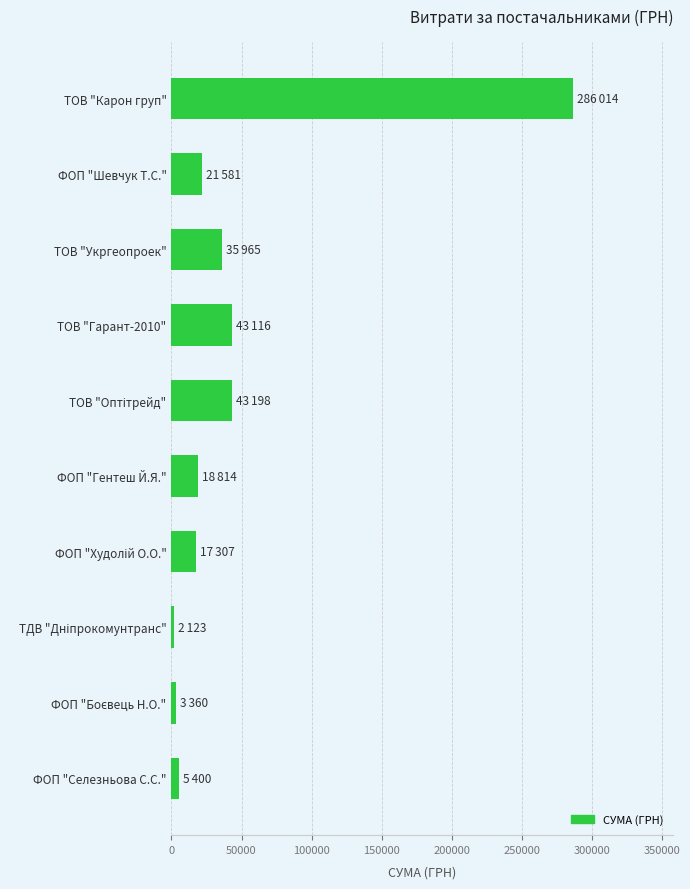

What is the average value?

47687.8